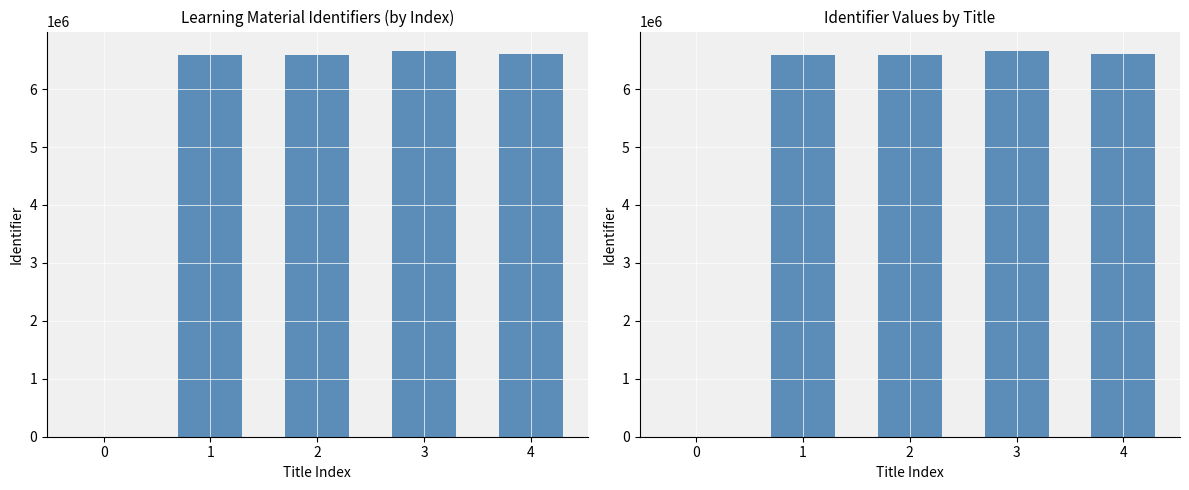

Reading right to left, list all the values displayed in this chart.

6600999	6660794	6588574	6588534	0